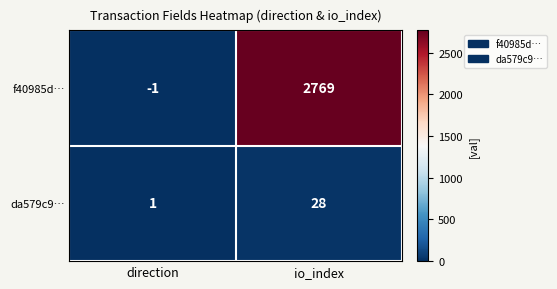

What is the difference between the maximum and minimum values in the f40985d… series?

2770